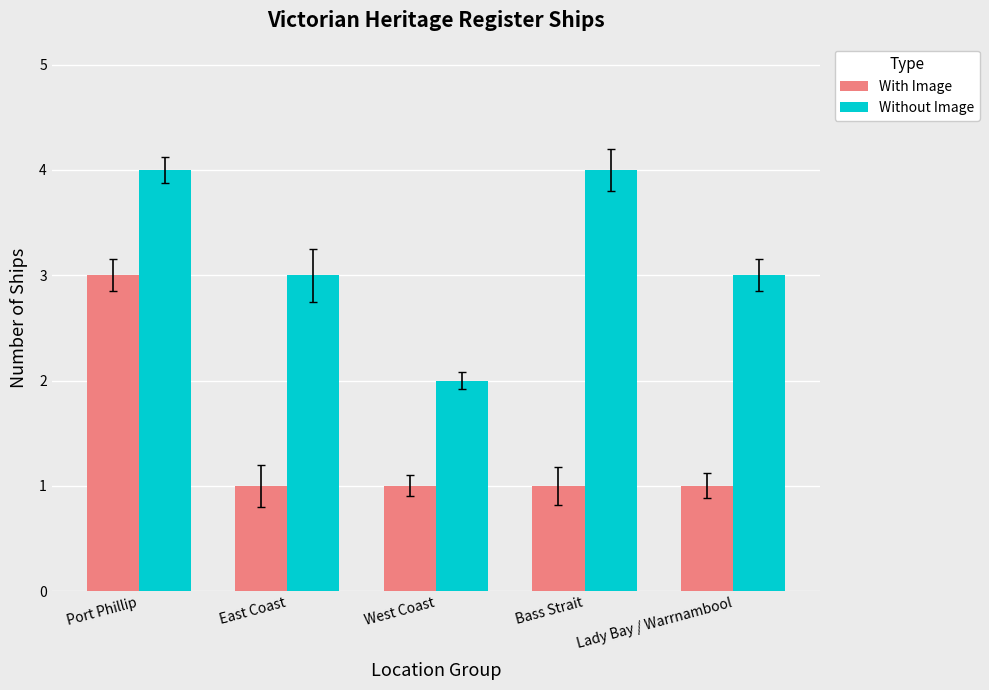

Is the value of Without Image at West Coast greater than the value of With Image at Lady Bay / Warrnambool?

Yes